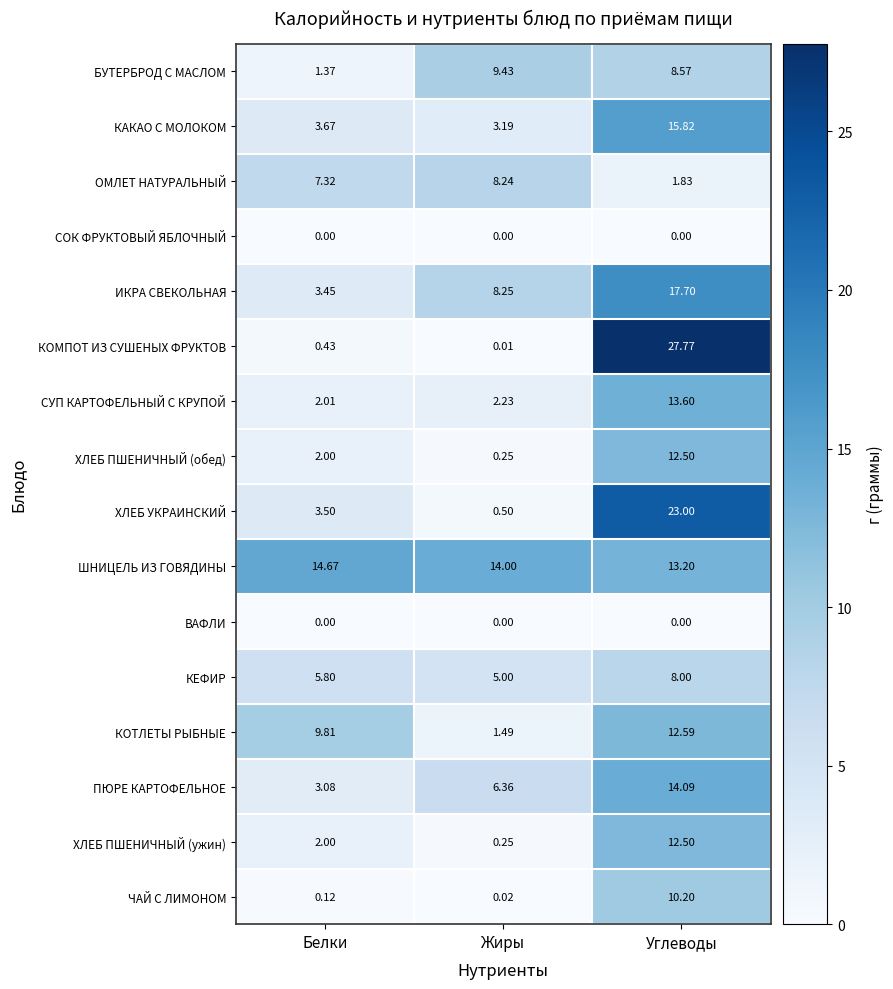

At which label does КОТЛЕТЫ РЫБНЫЕ reach its peak?

Углеводы